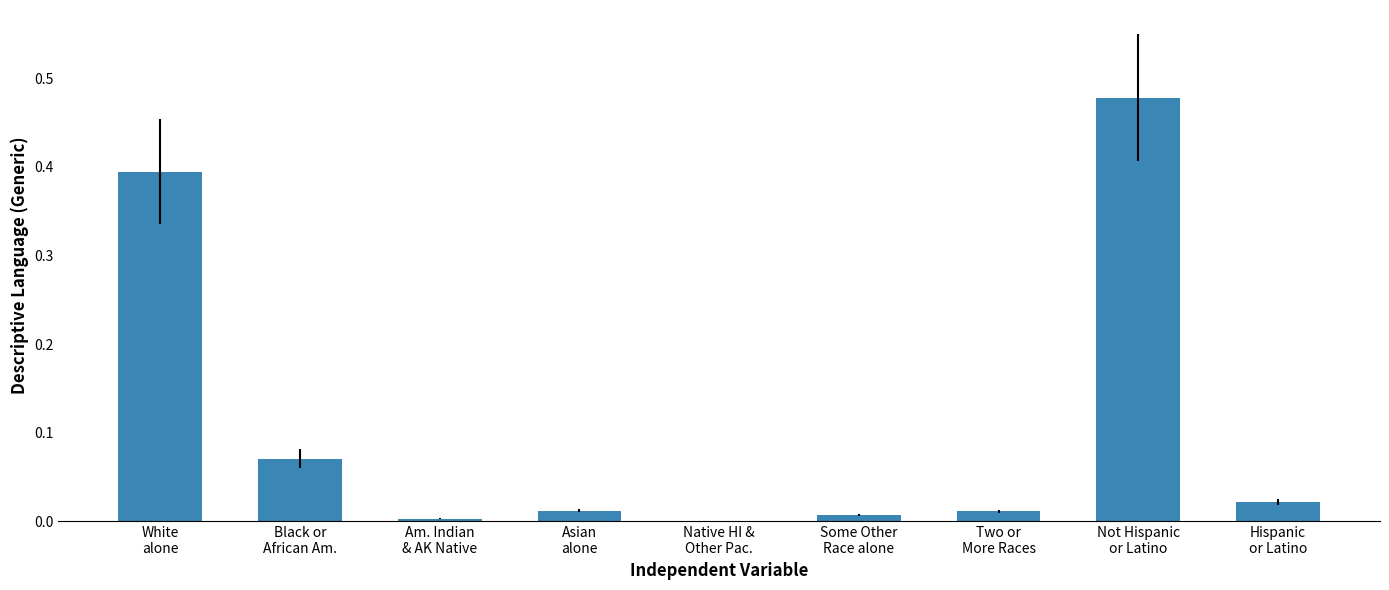

What is the sum of all values?

1.0